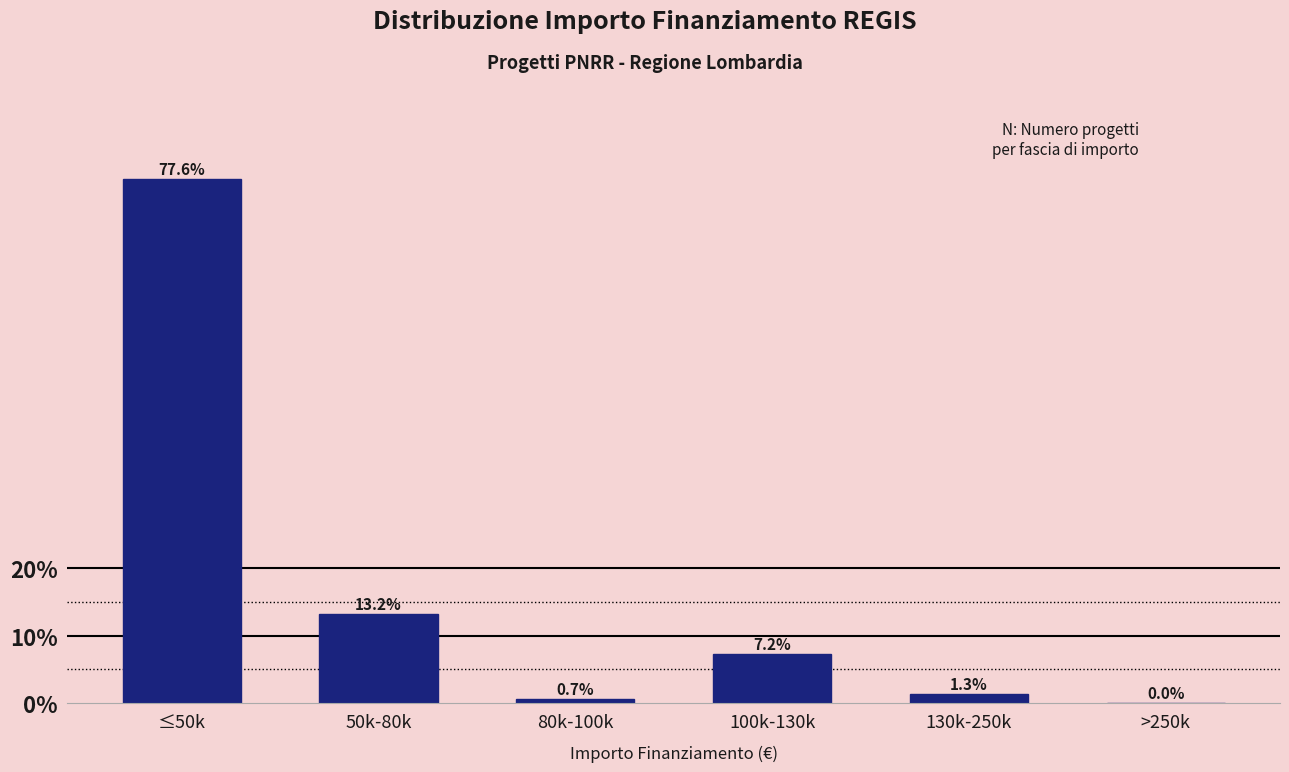

Reading right to left, what are all the values shown in this chart?

>250k=0.0	130k-250k=1.3	100k-130k=7.2	80k-100k=0.7	50k-80k=13.2	≤50k=77.6